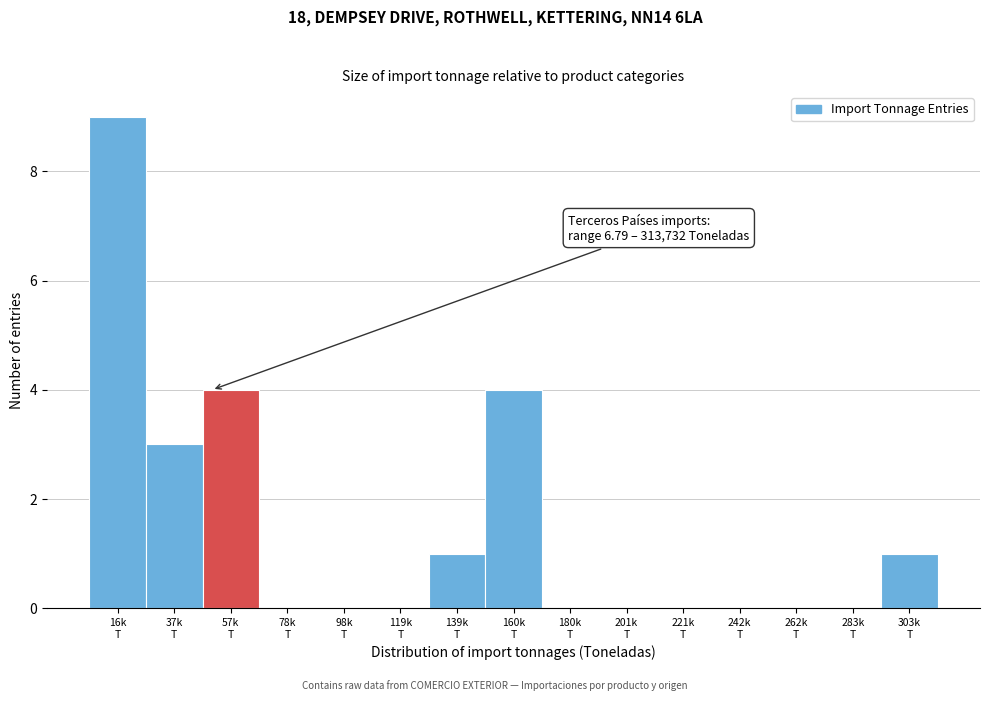

What is the sum of all values?

22